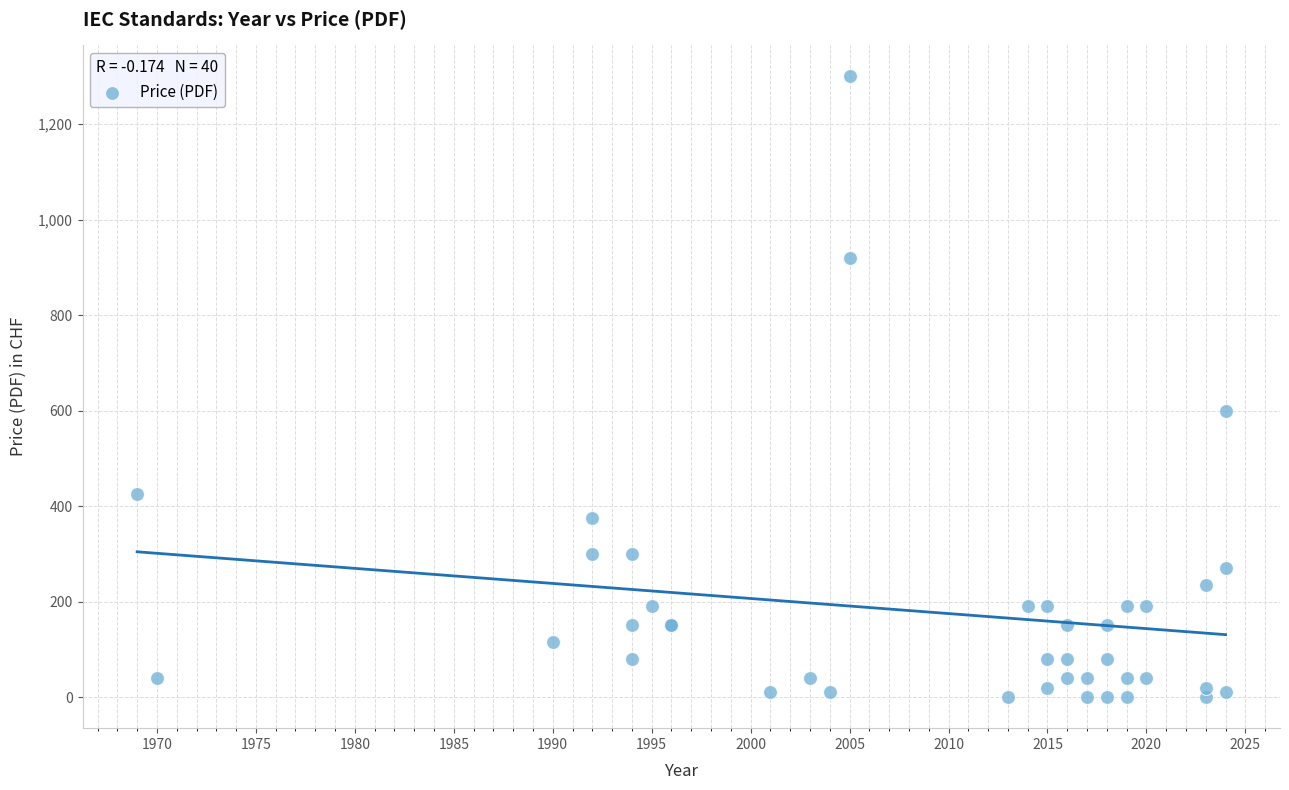

What Y value in the scatter plot is closest to 650?

600